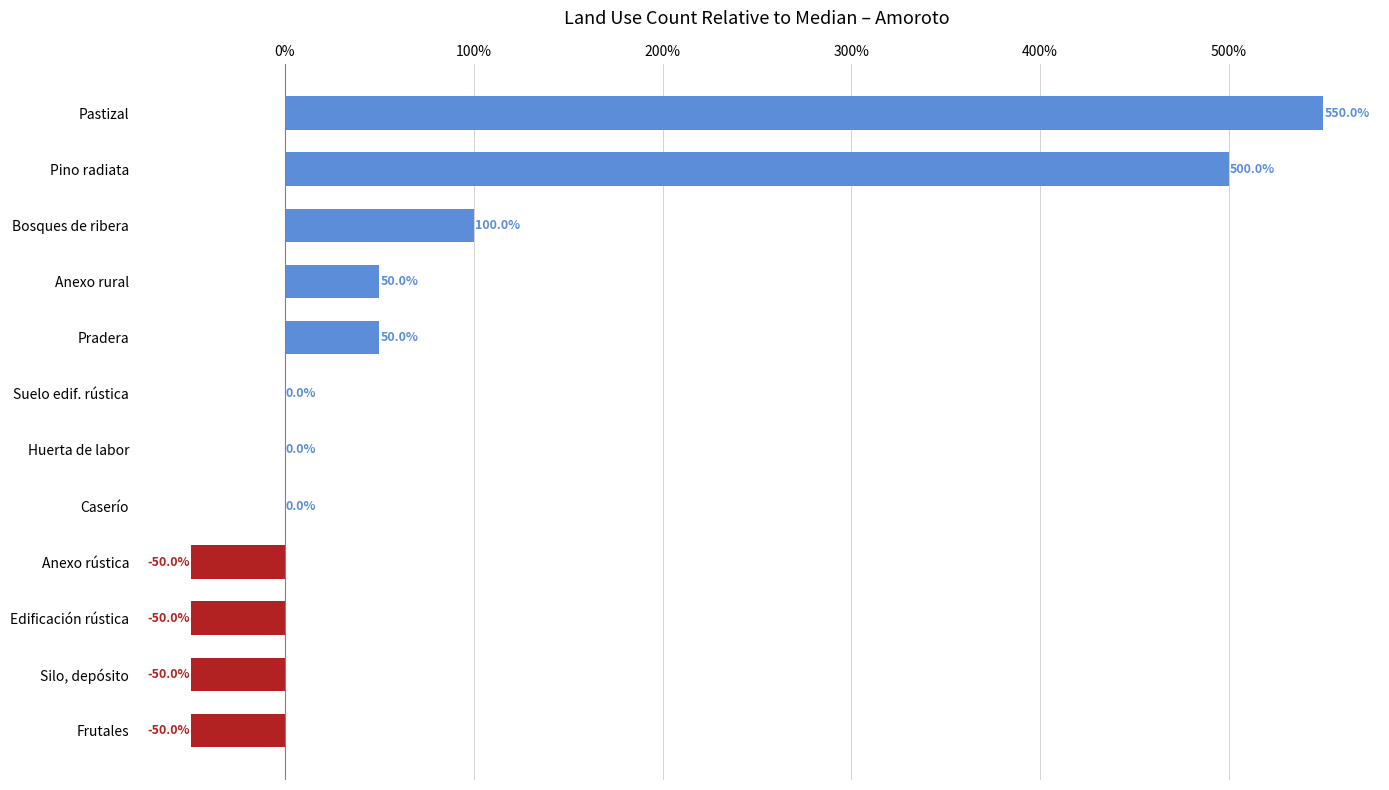

Where is the data nearest to the value 250?

Bosques de ribera